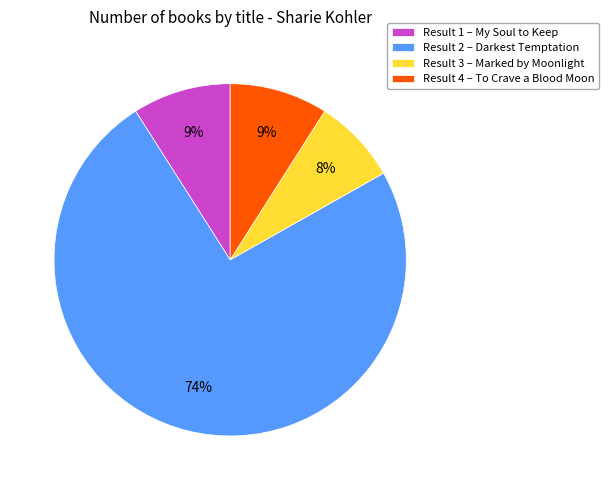

True or false: Result 1 – My Soul to Keep accounts for 9% of the total.

True